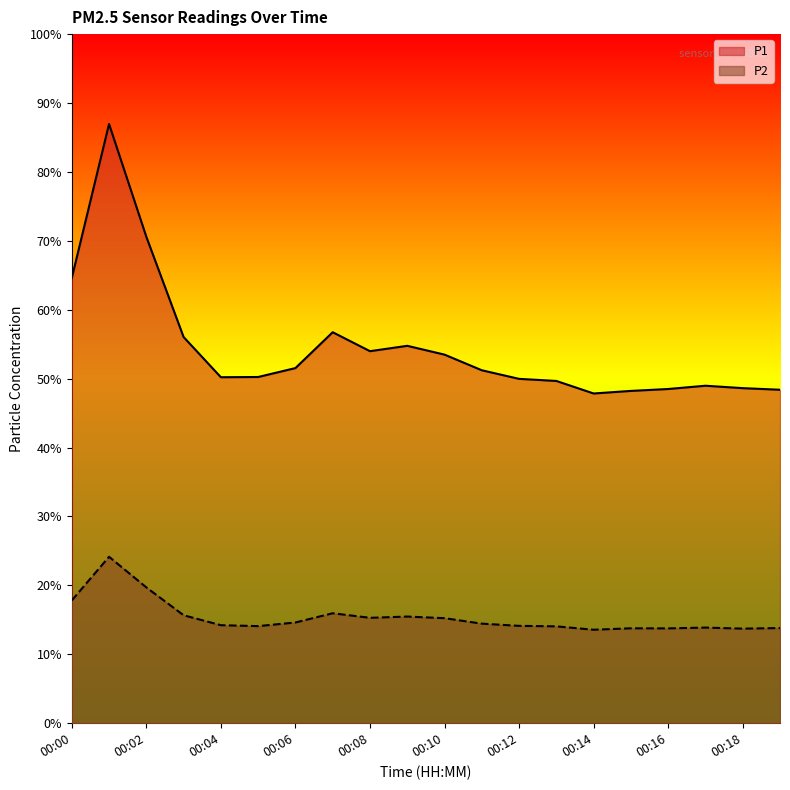

At which category does the chart reach its minimum across all series?

00:14